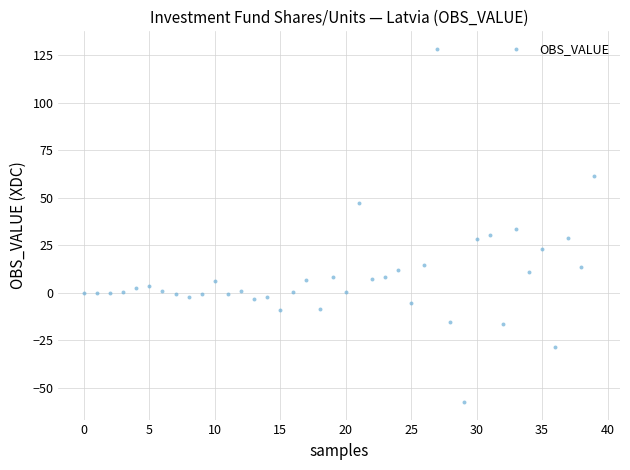

What is the range of Y values (max minus min)?

186.0